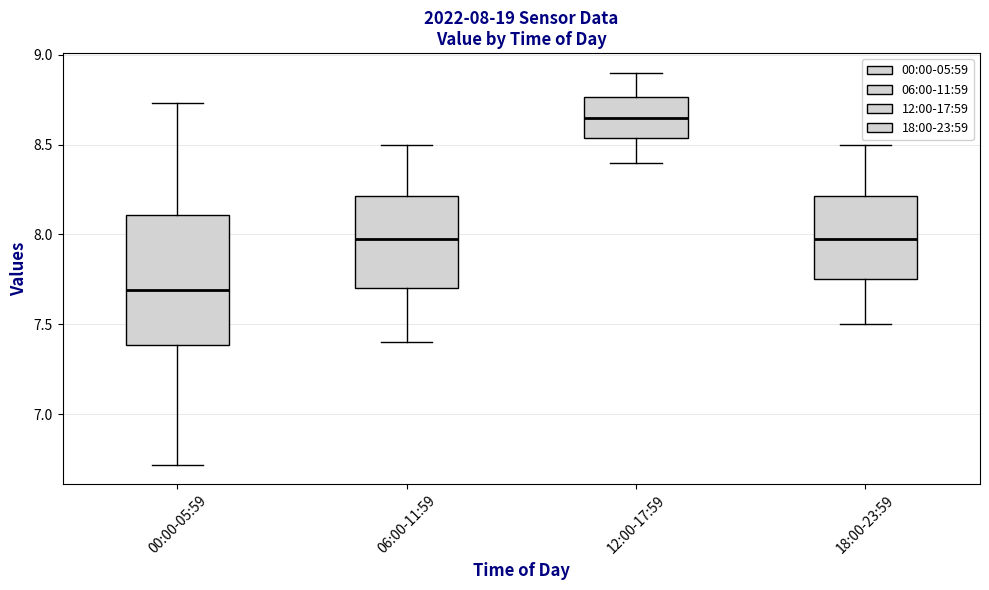

Which box is the tallest, from its lower edge to its upper edge?

00:00-05:59